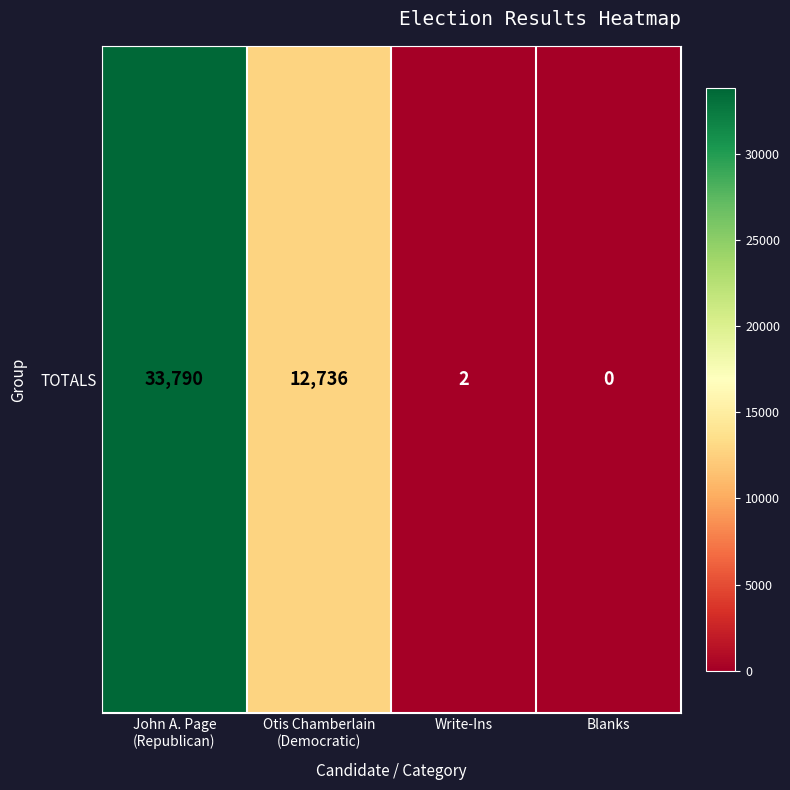

True or false: the data shows 3 at Write-Ins.

False